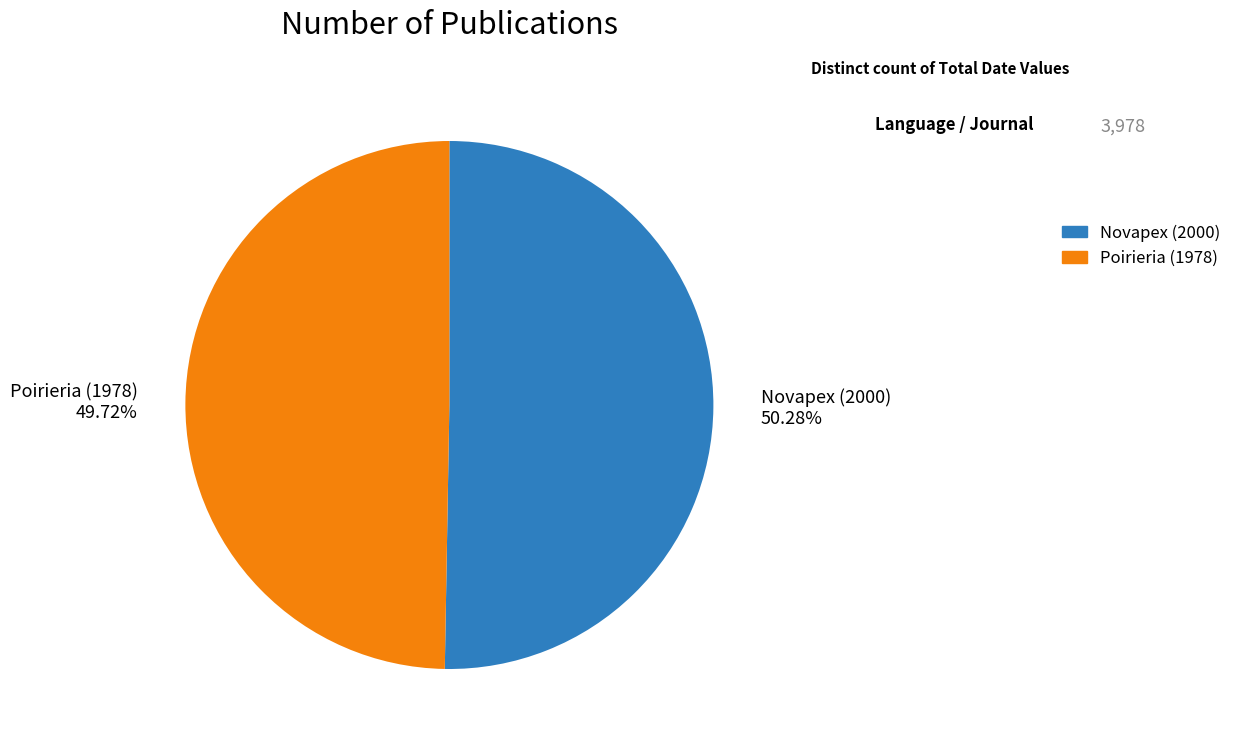

Which category has the biggest portion of the pie?

Novapex (2000)